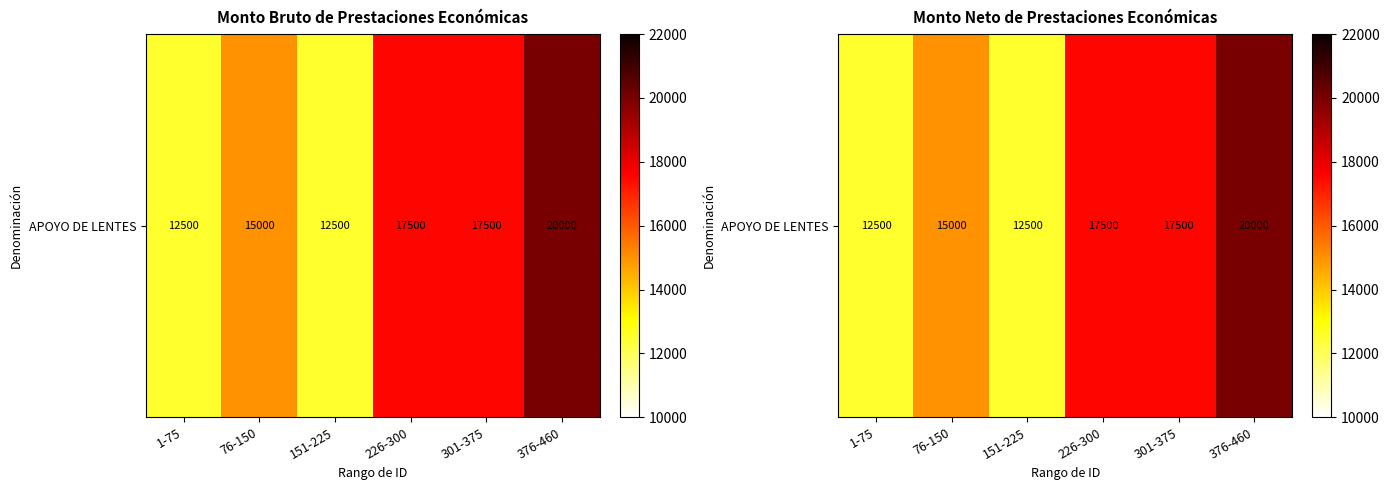

Where is the data nearest to the value 16250?

76-150